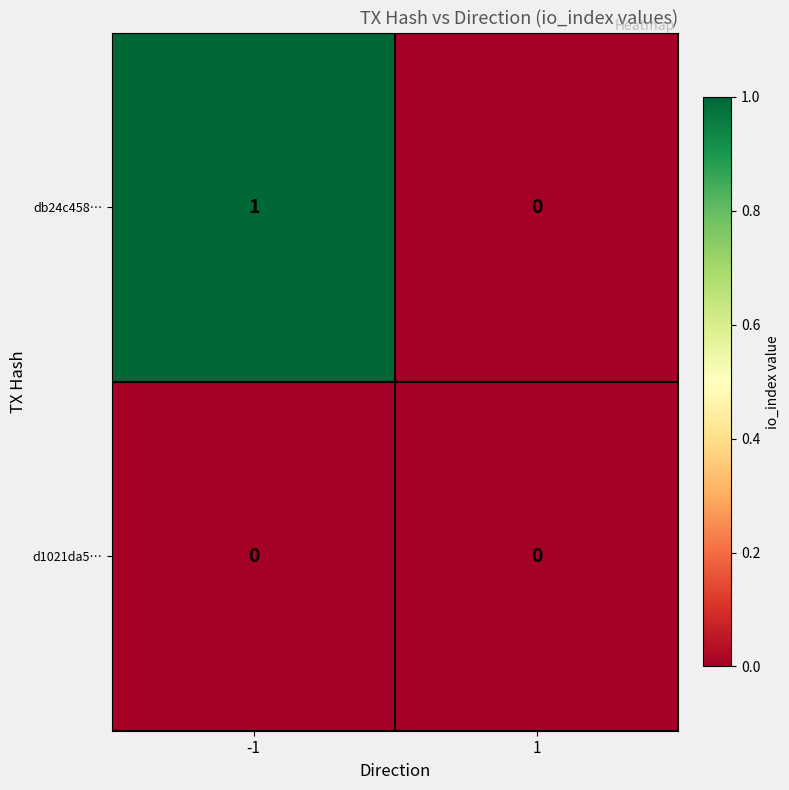

How many series are shown in this chart?

2